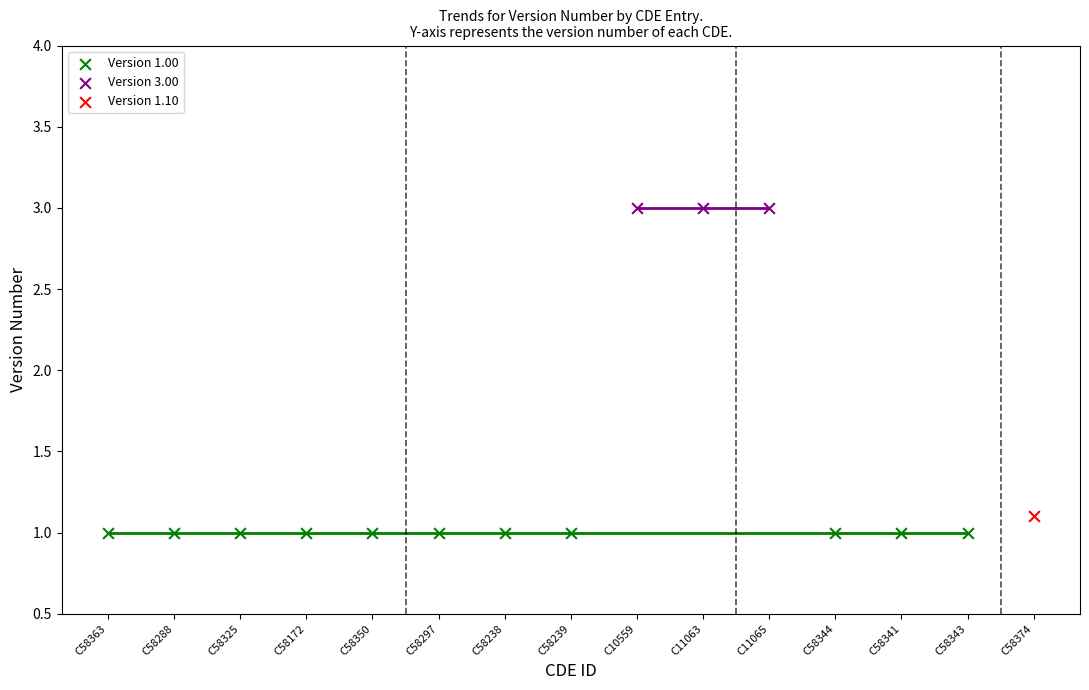

What are all the series names shown in the legend?

Version 1.00, Version 3.00, Version 1.10